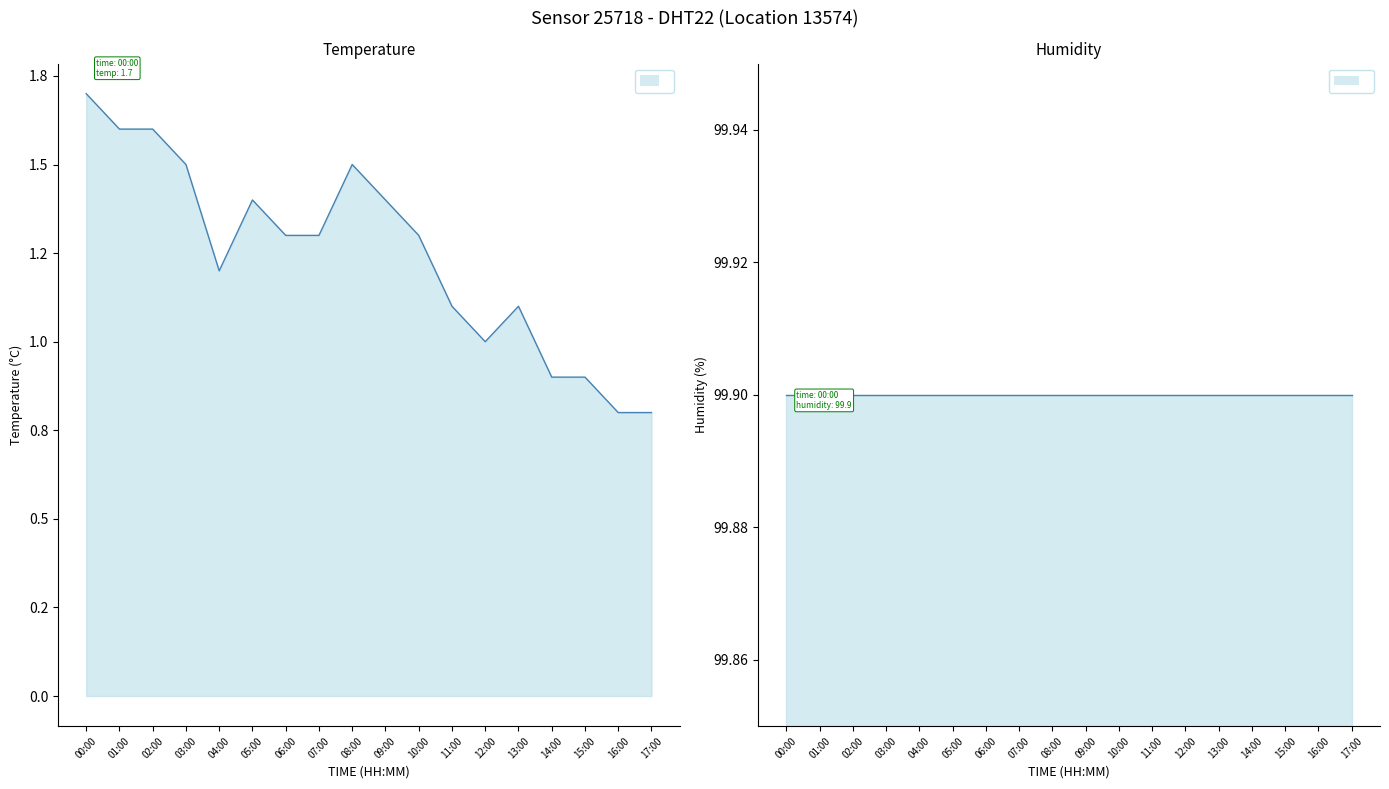

What is the minimum value shown in the chart?

0.8